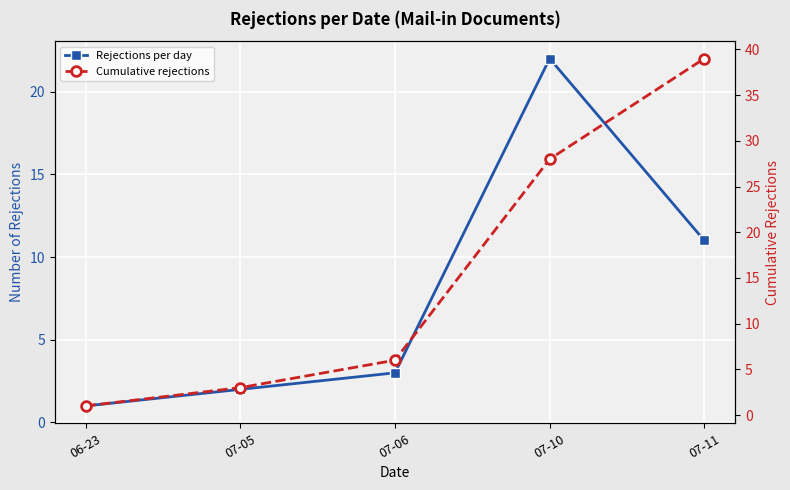

Is this an area chart (filled region under the line)?

No